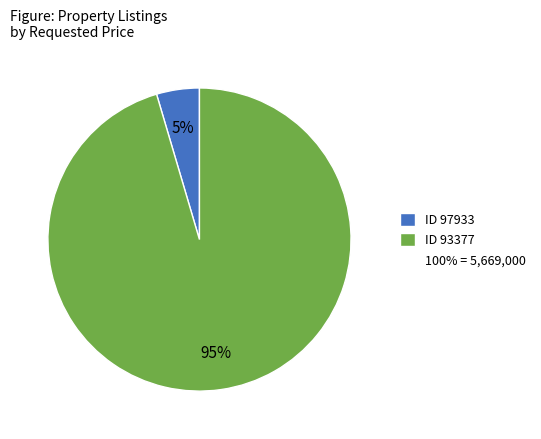

To the nearest percent, what is the average slice percentage?

50%